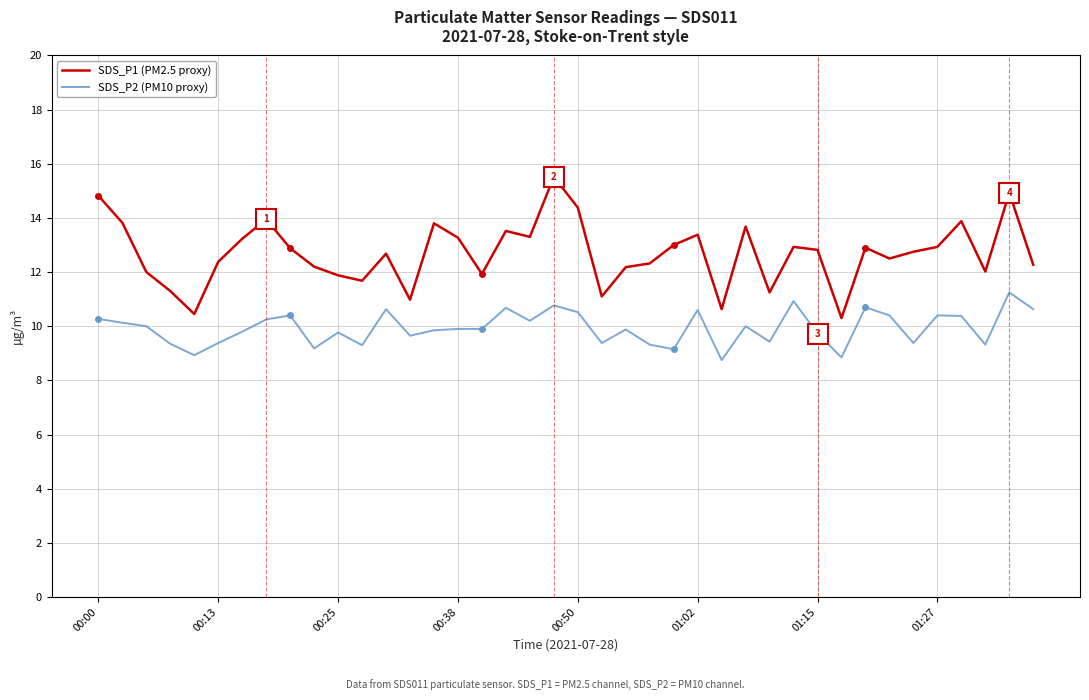

What is the lowest value of the SDS_P2 (PM10 proxy) series?

8.8